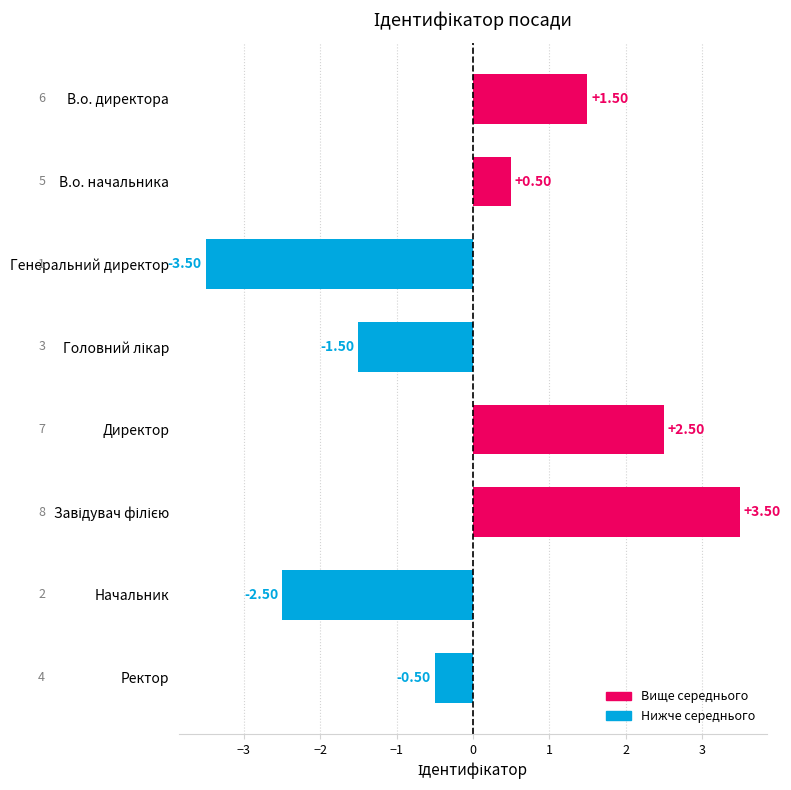

Which category has the lowest value across all series?

Генеральний директор